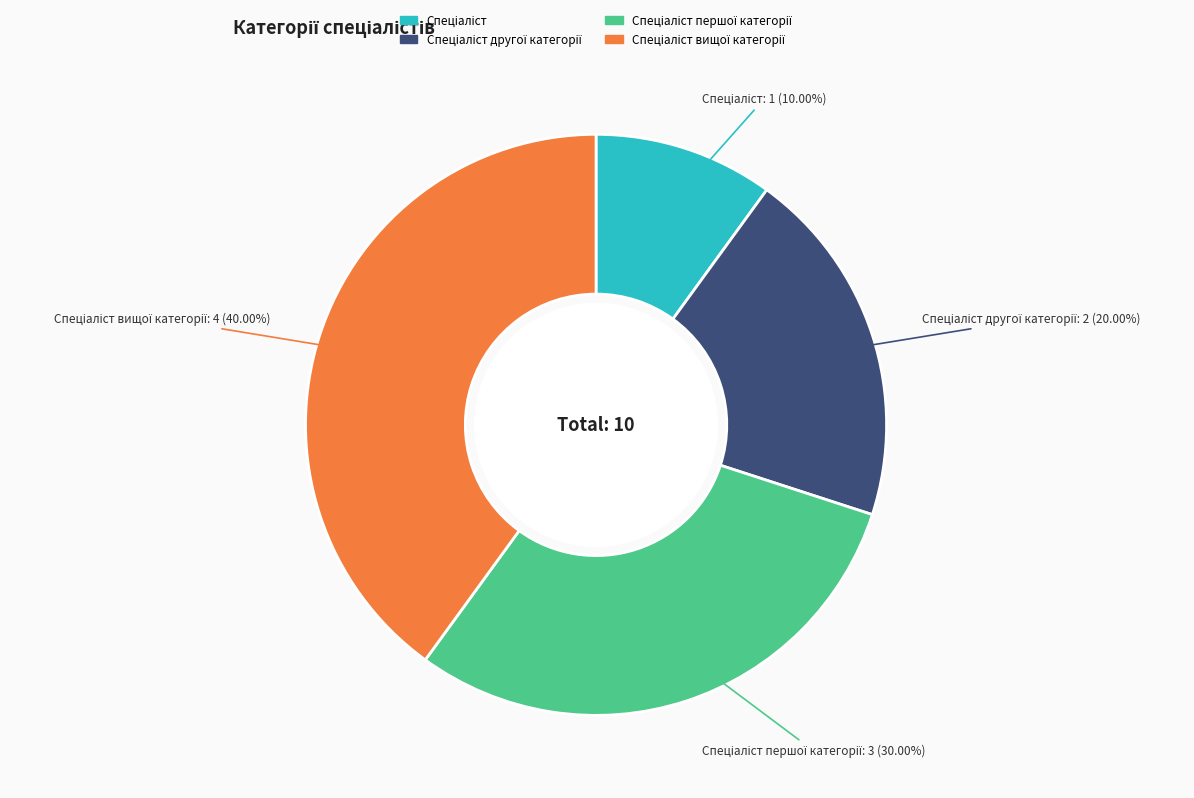

Is there any slice that represents more than half of the pie?

No